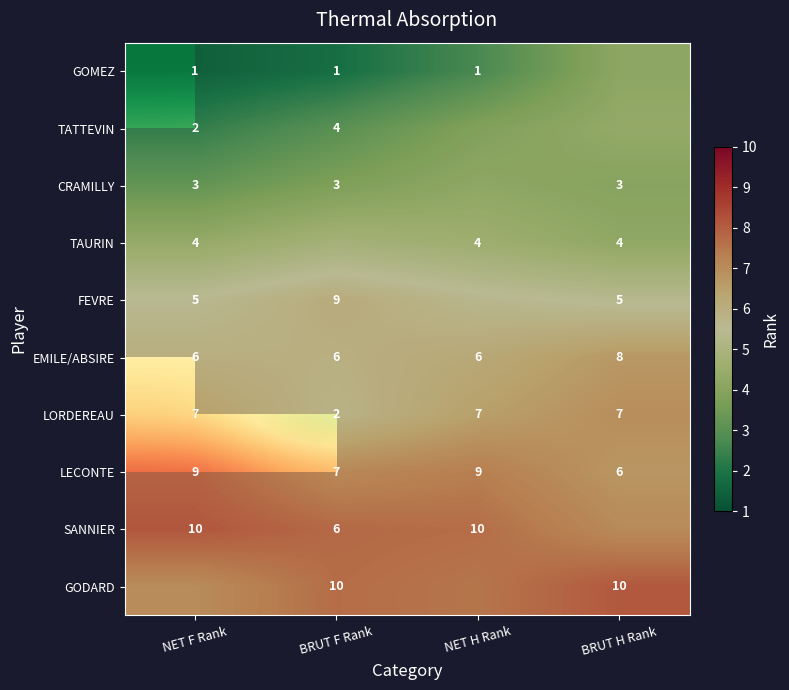

How many categories are shown in the chart?

4